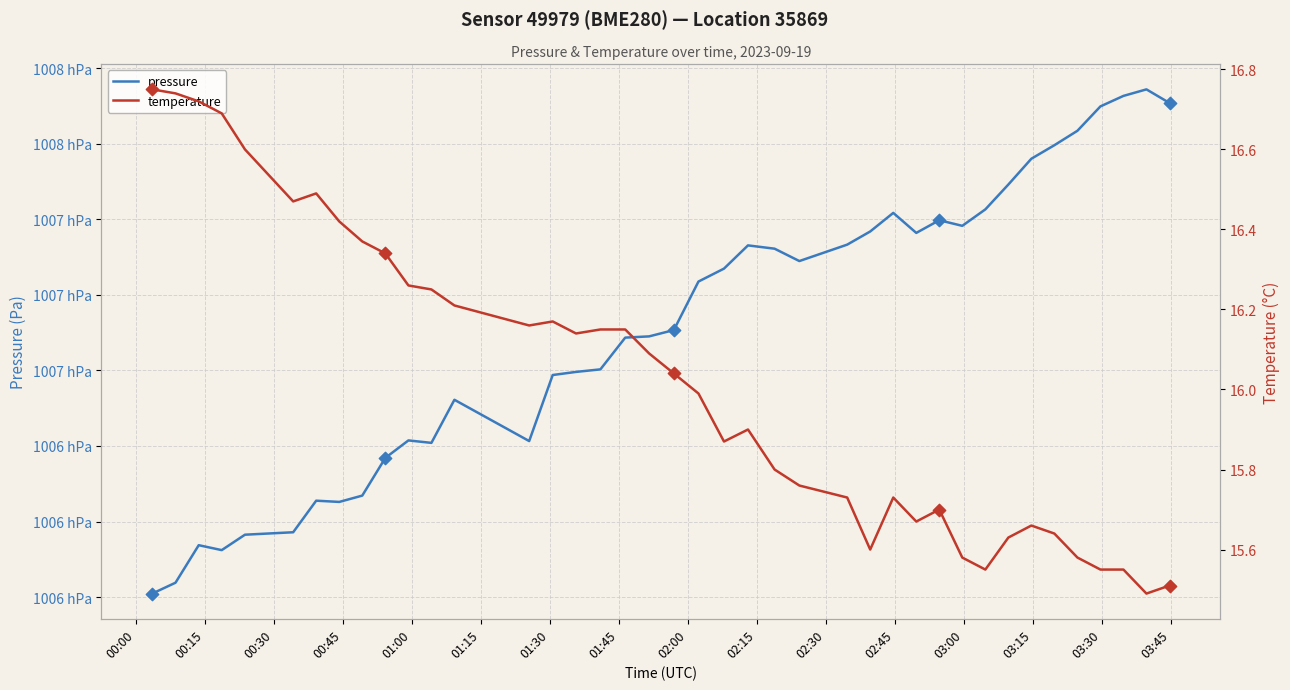

Which series has the largest Y range (max minus min)?

pressure